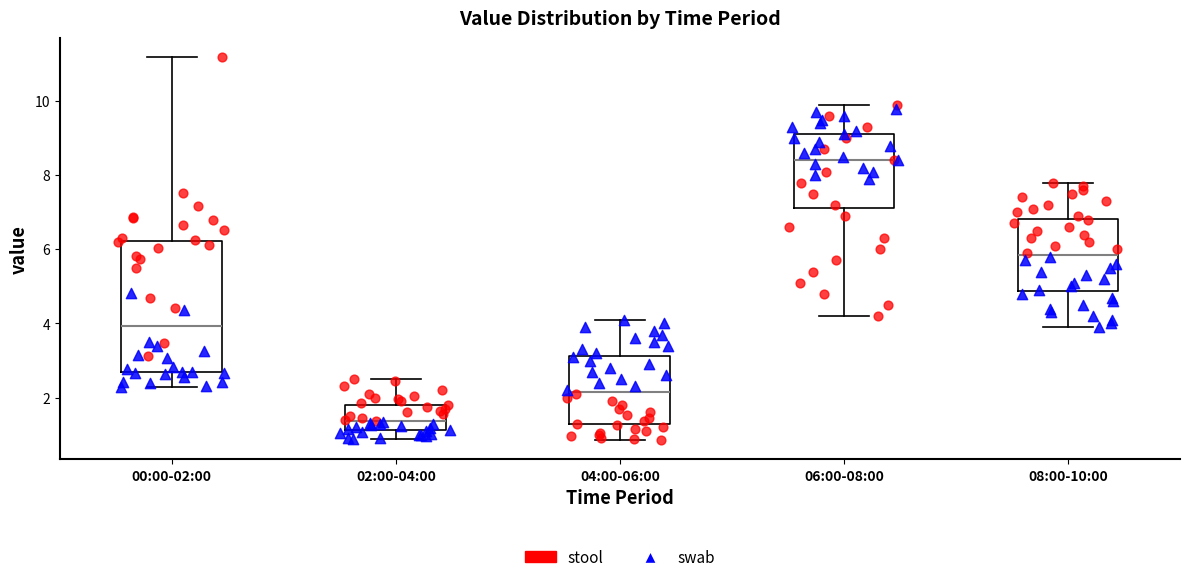

Where does the median line of the box for 06:00-08:00 sit on the y-axis? The values are not printed on the chart, so give them approximately, as read against the axis.

8.4